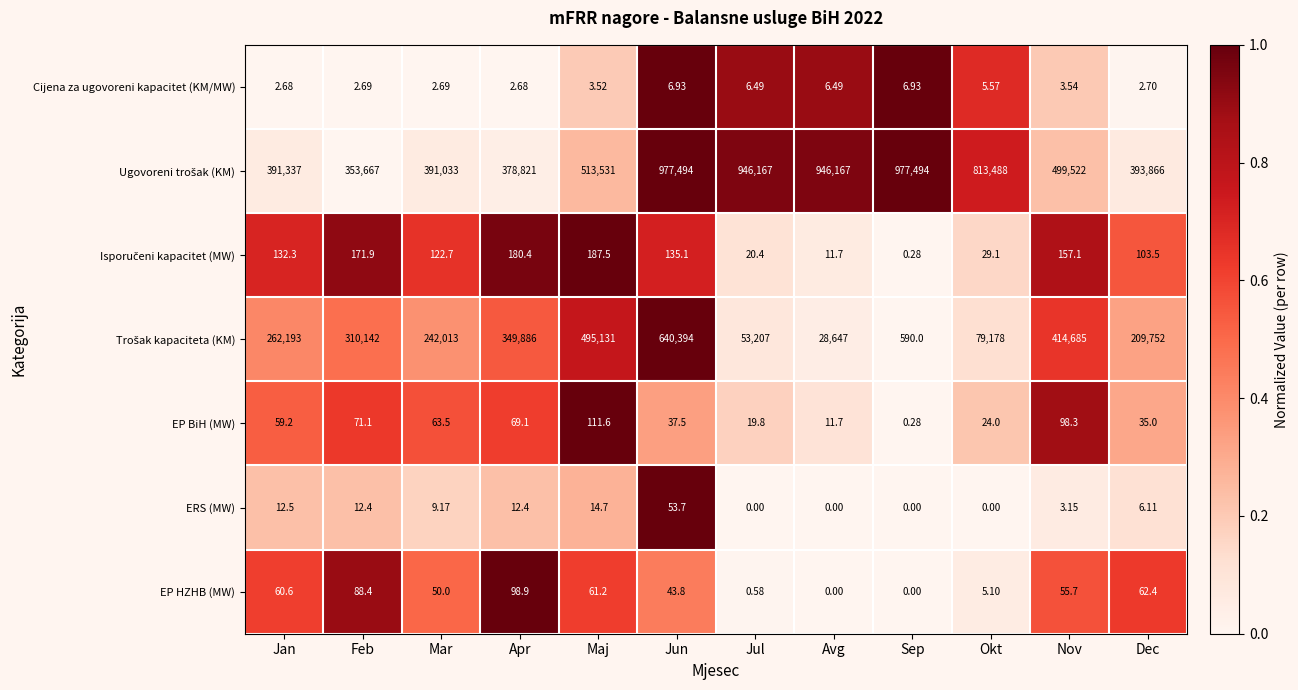

At which category is the sum across all series the highest?

Jun